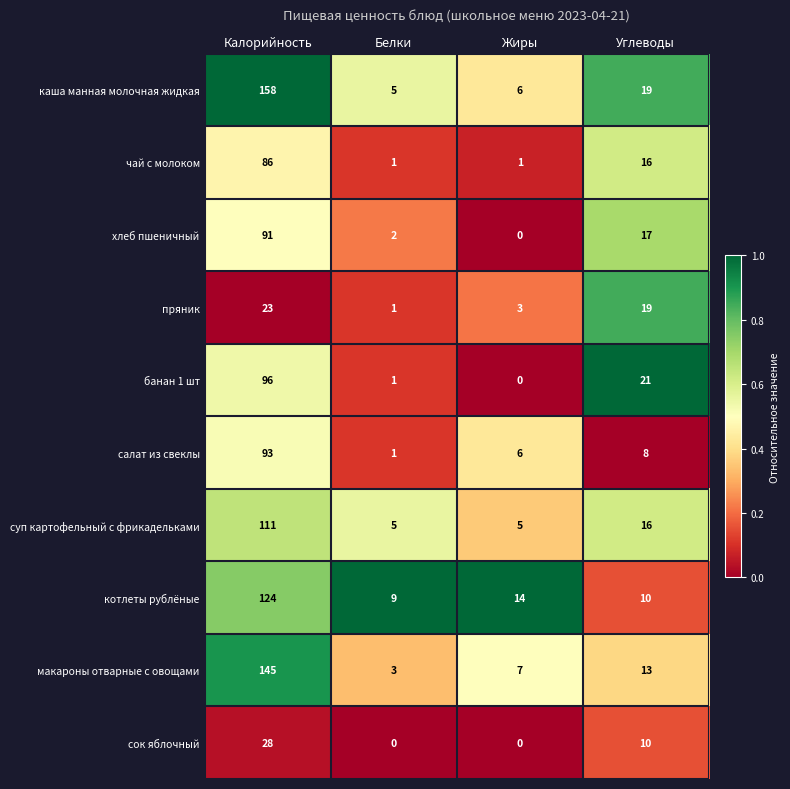

What is the difference between the пряник values at Жиры and Калорийность?

20